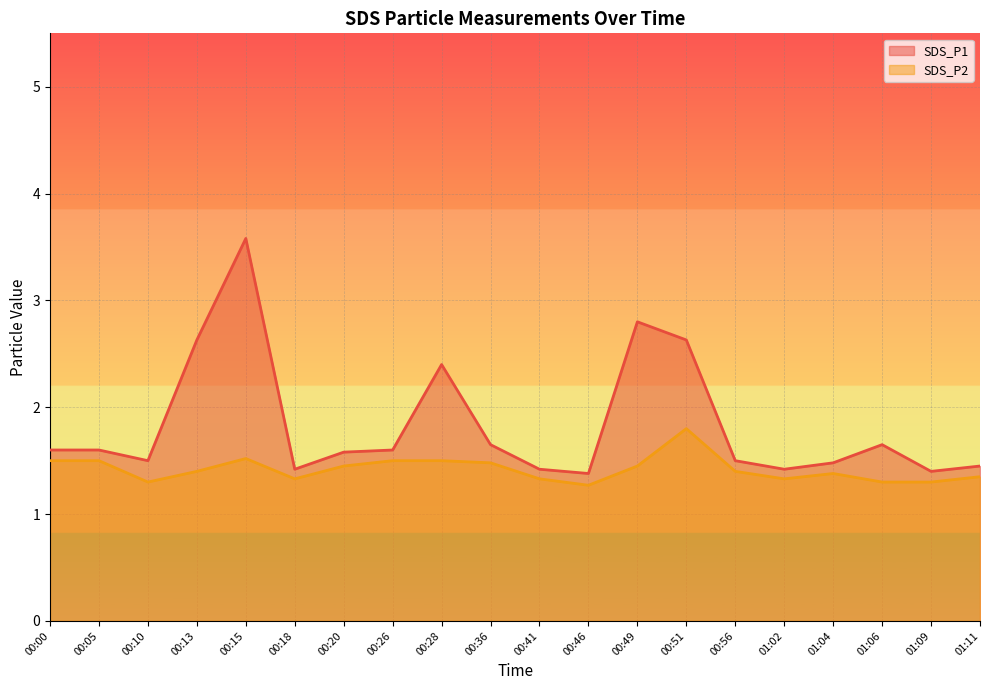

The value of SDS_P1 at 01:04 is 1.5. True or false?

True